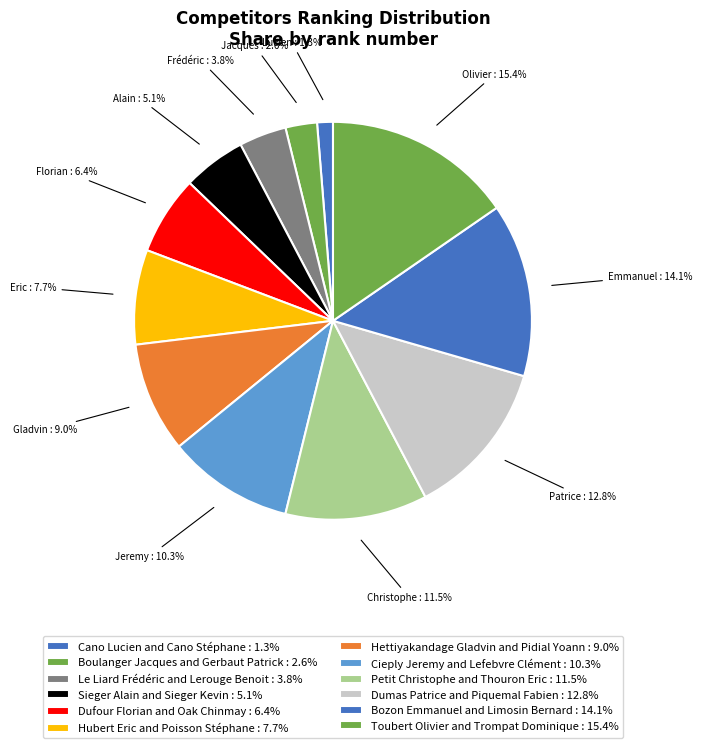

How many slices are in this pie chart?

12